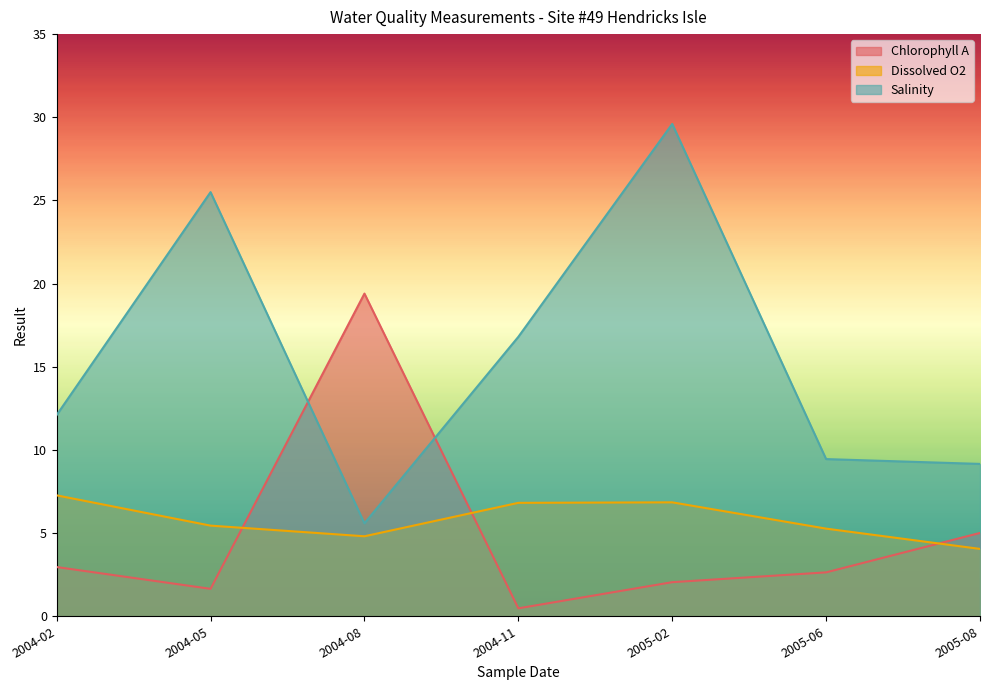

List the series in order of their peak value, lowest first.

Dissolved O2, Chlorophyll A, Salinity